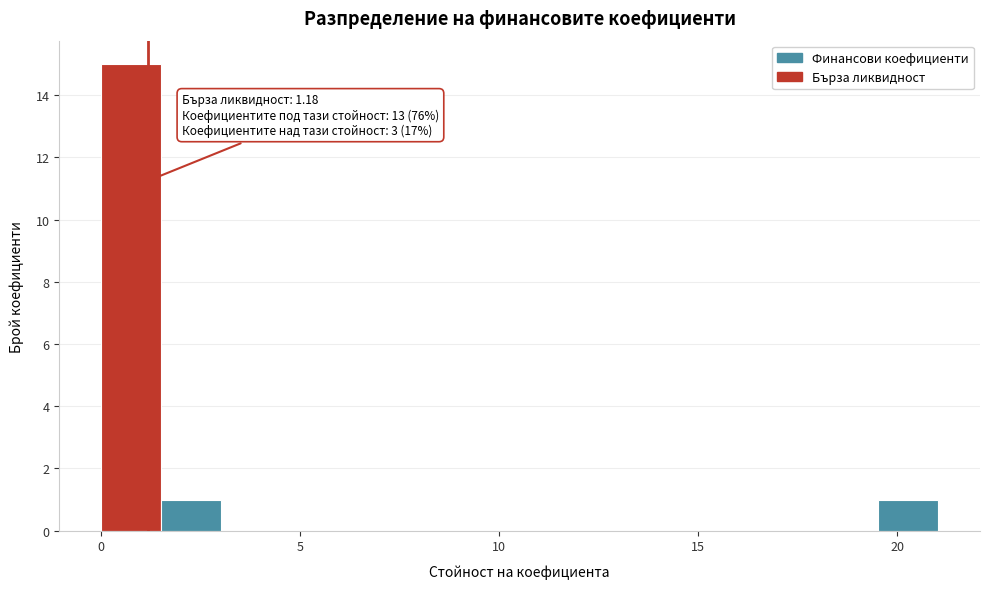

Around what value on the x-axis is the tallest bar? Give the approximate position of its centre, as read against the axis.

1.0